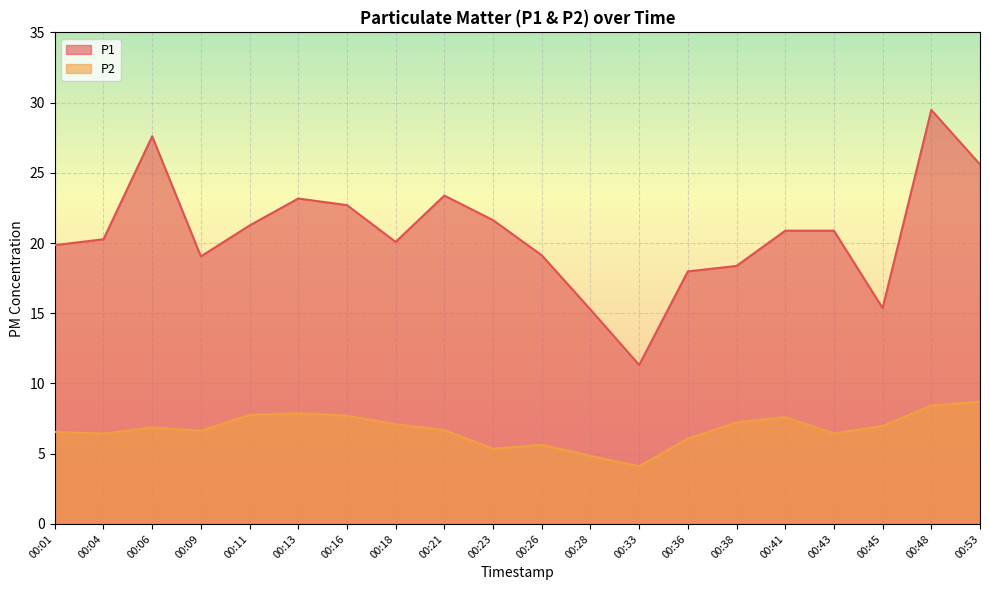

What is the difference between the maximum and second lowest values in the P1 series?

14.2